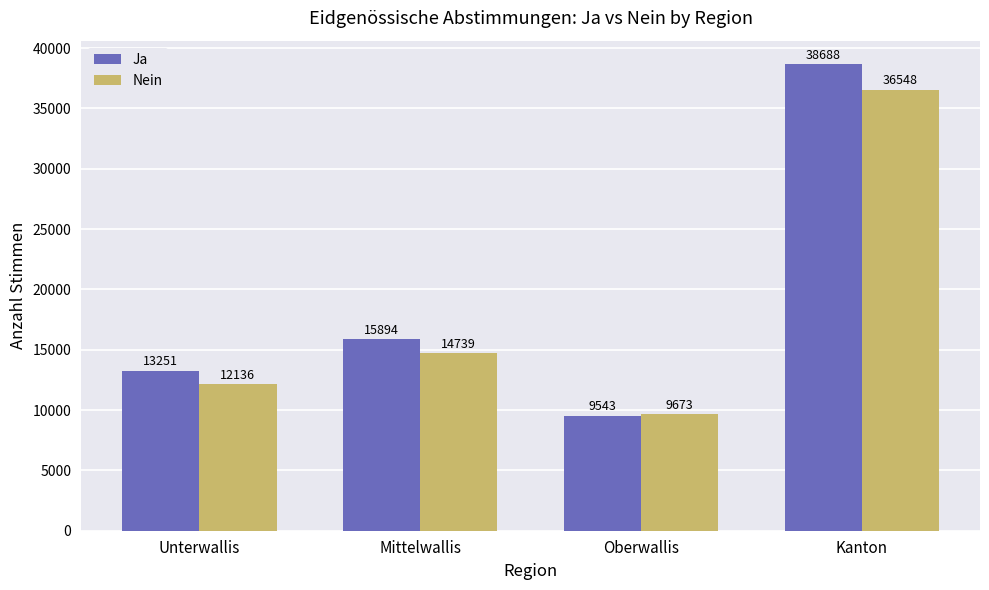

Read the Nein value at Mittelwallis.

14739